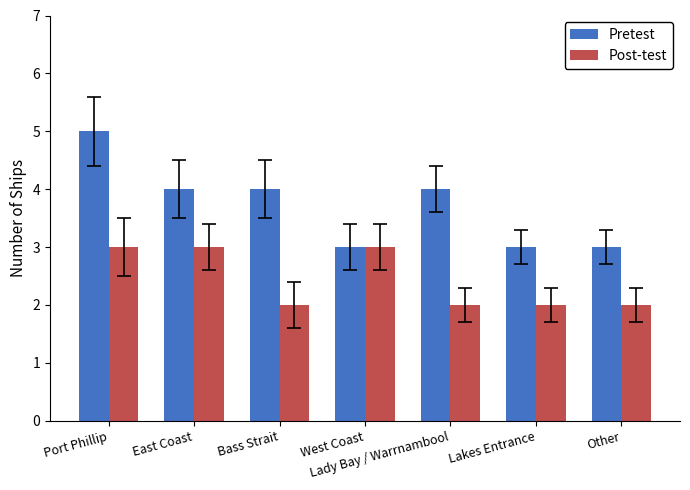

Which label corresponds to the largest value in the chart?

Port Phillip